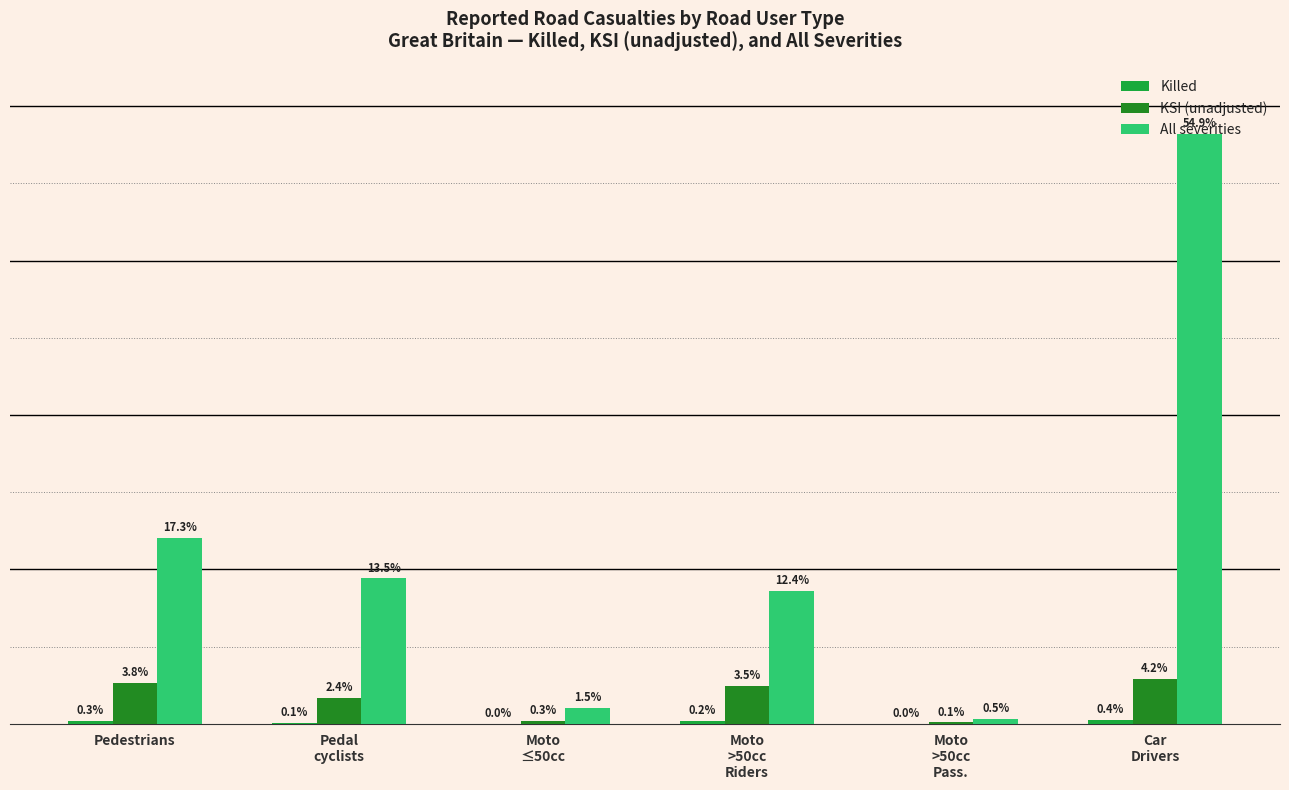

True or false: All severities has a value of 17224 at Moto
>50cc
Riders.

True